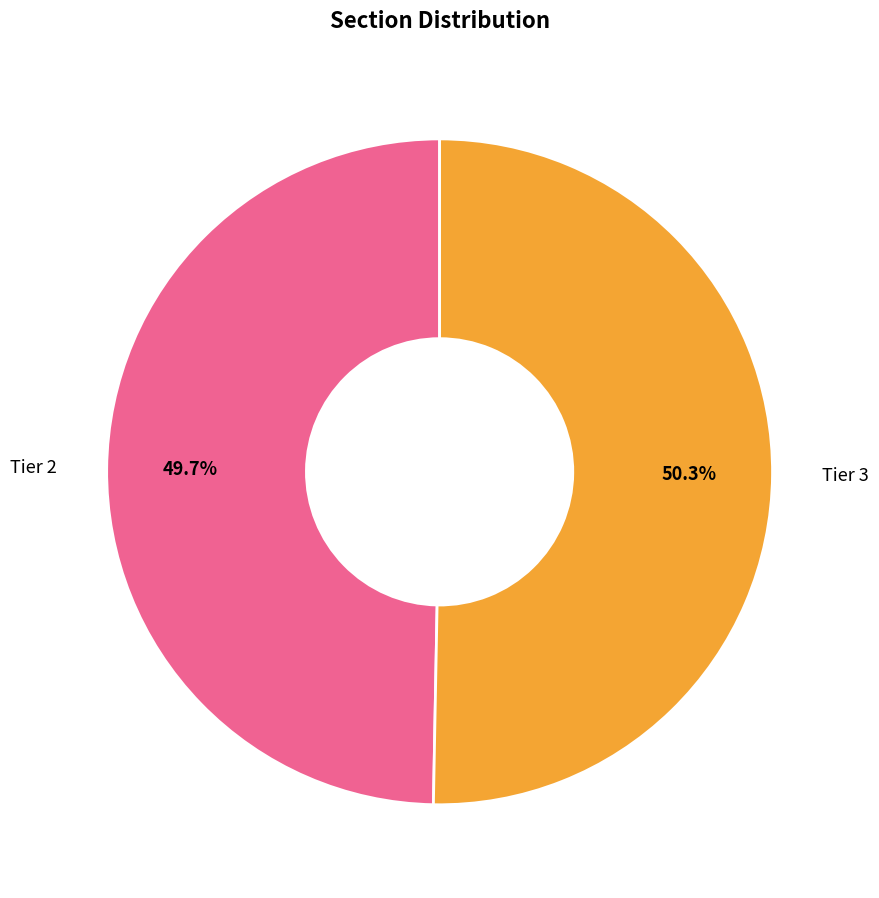

Does any single category account for the majority?

Yes